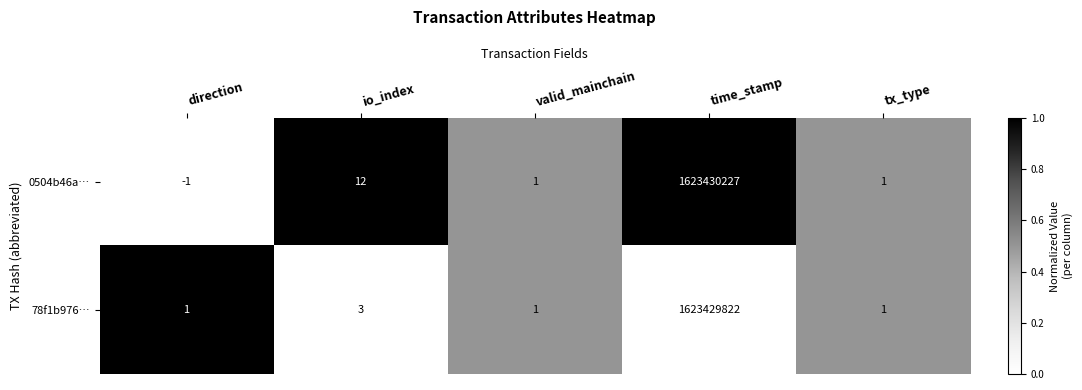

The 78f1b976… series shows 1 at tx_type. True or false?

True